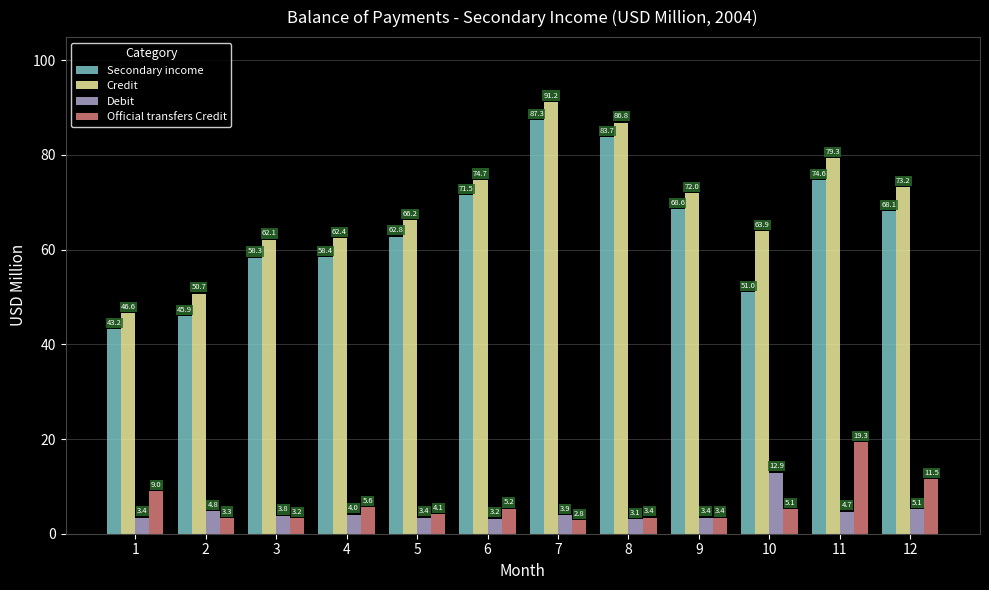

How many values in the Credit series are below 71?

6